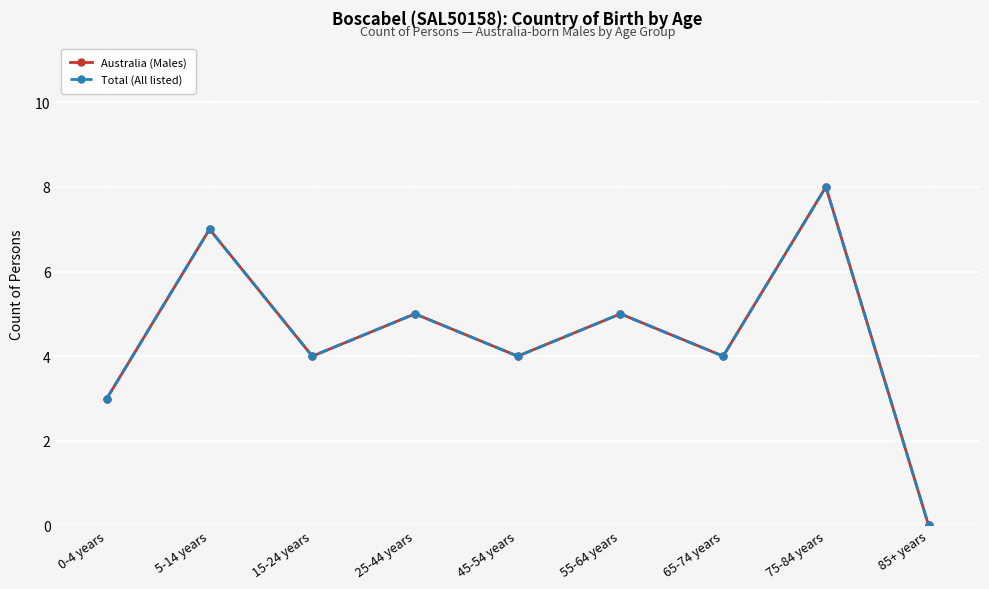

What are all the series names shown in the legend?

Australia (Males), Total (All listed)